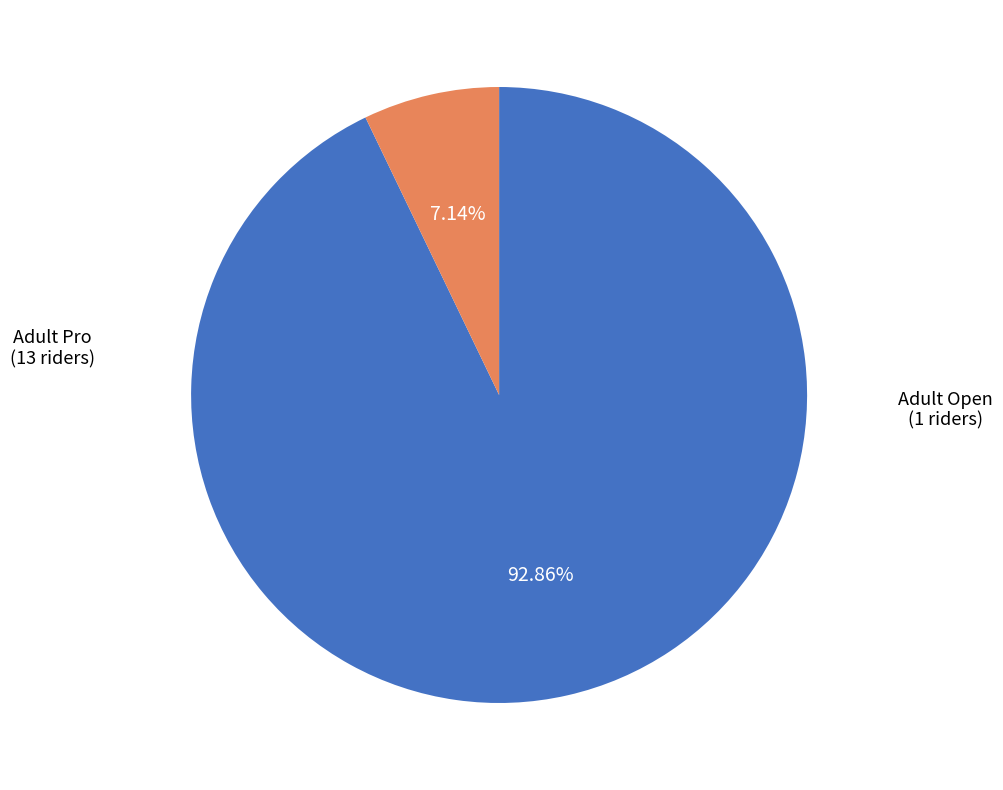

To the nearest percent, what percentage of the pie is Adult Pro?

93%